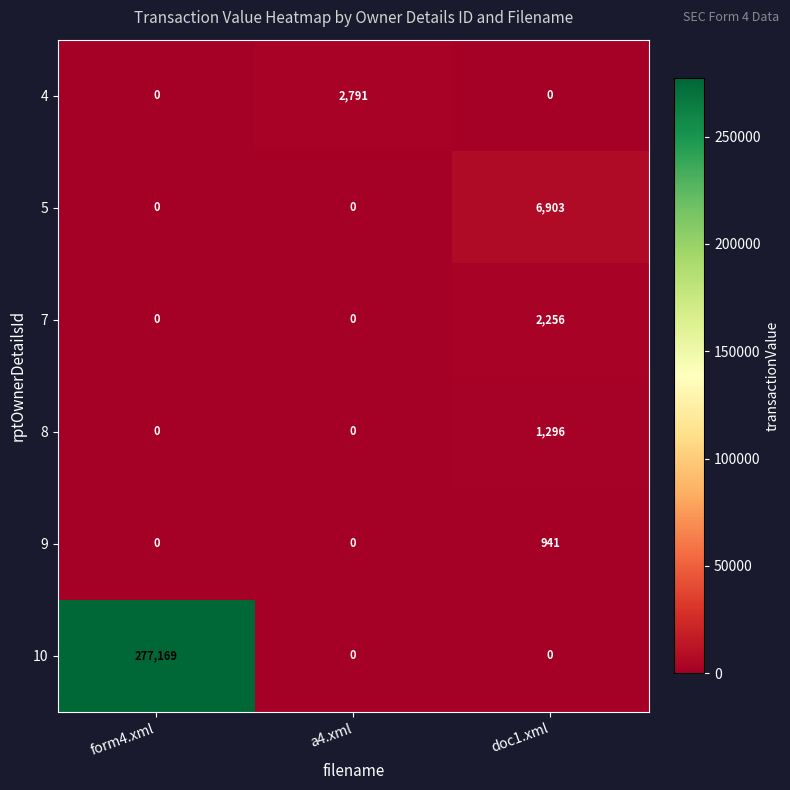

Which series has the largest range (max minus min)?

10